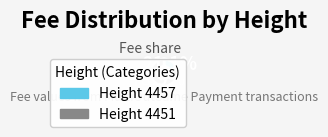

Does any single category account for the majority?

Yes